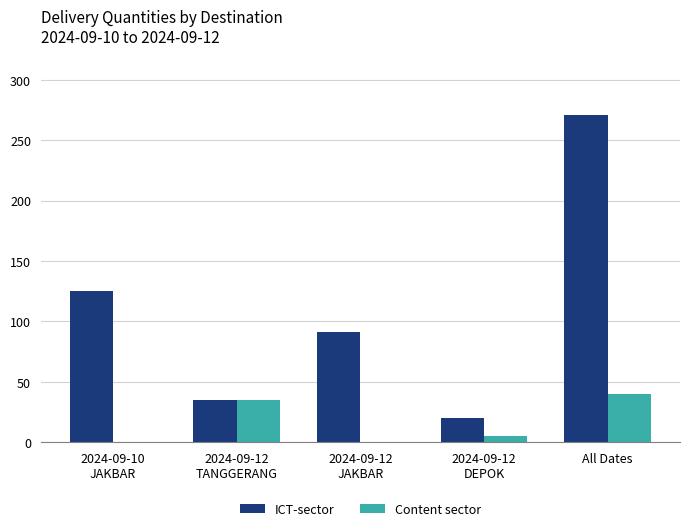

The ICT-sector series shows 271 at All Dates. True or false?

True